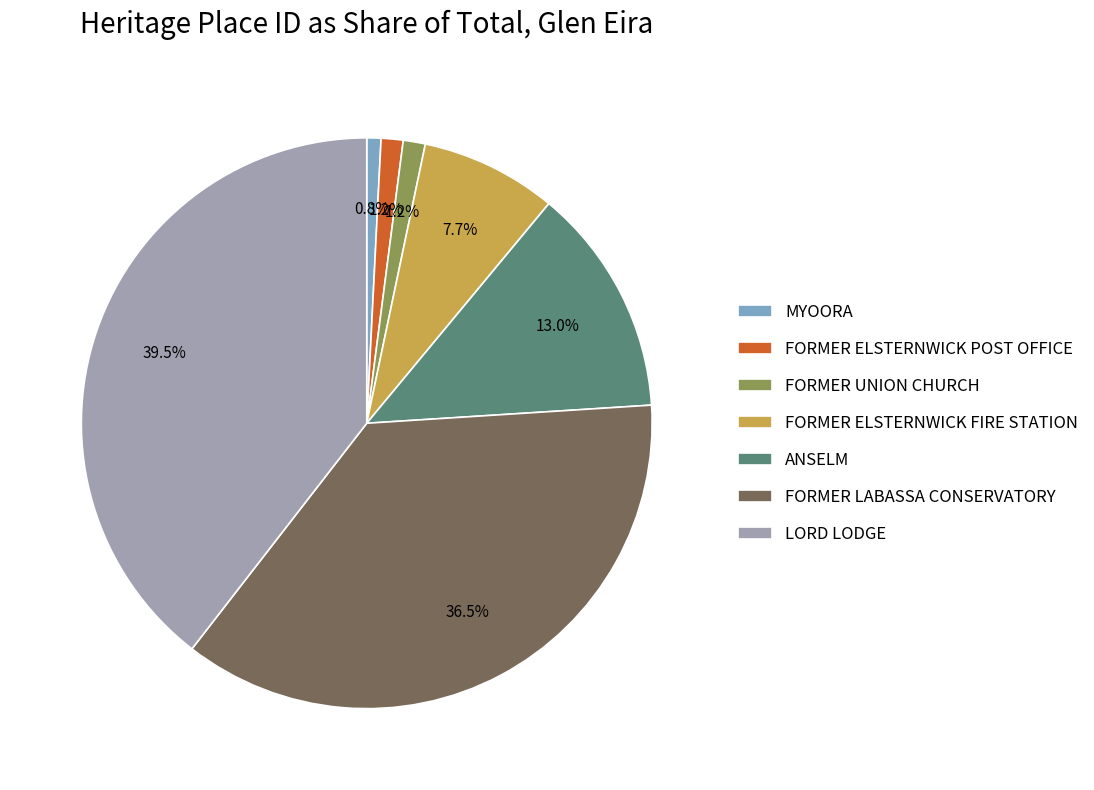

Which category has the biggest portion of the pie?

LORD LODGE